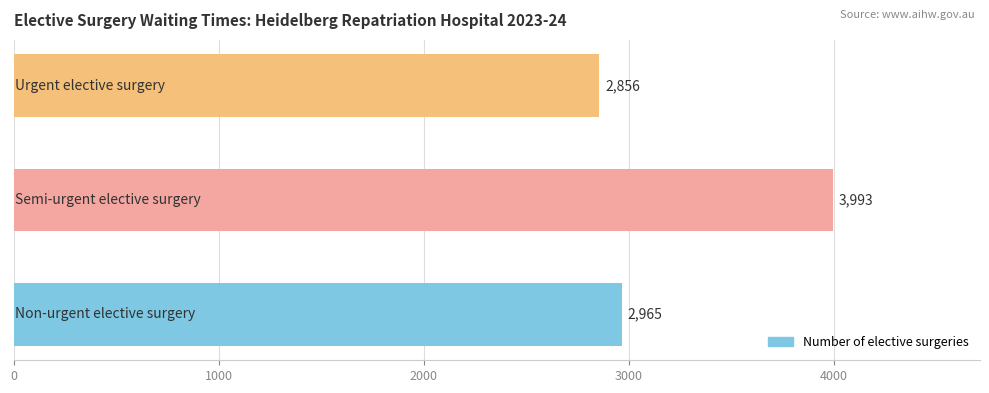

What is the sum of all values?

9814